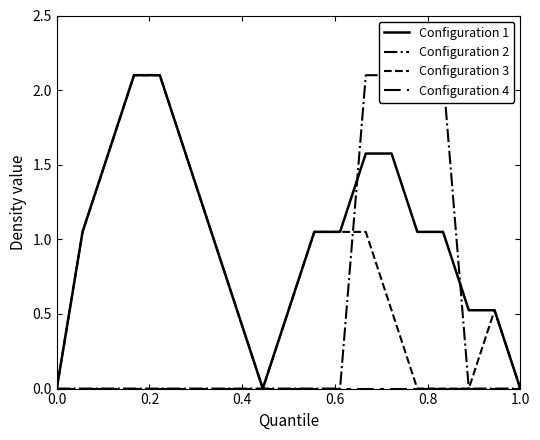

What are all the series names shown in the legend?

Configuration 1, Configuration 2, Configuration 3, Configuration 4